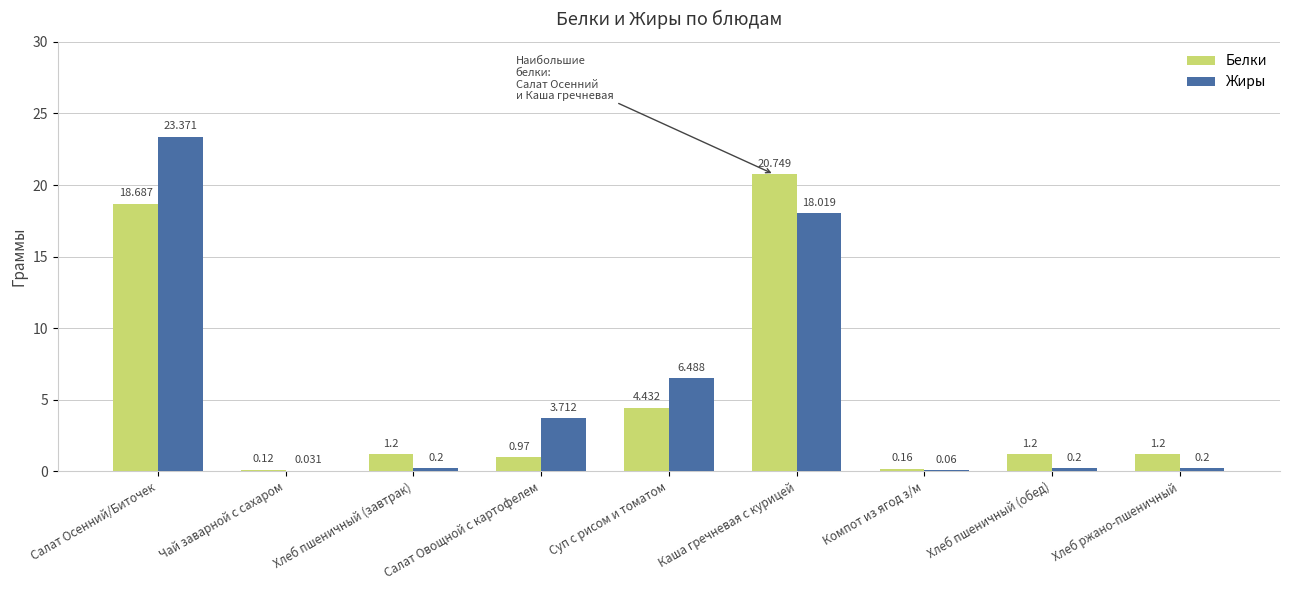

Where is Жиры nearest to the value 11?

Суп с рисом и томатом